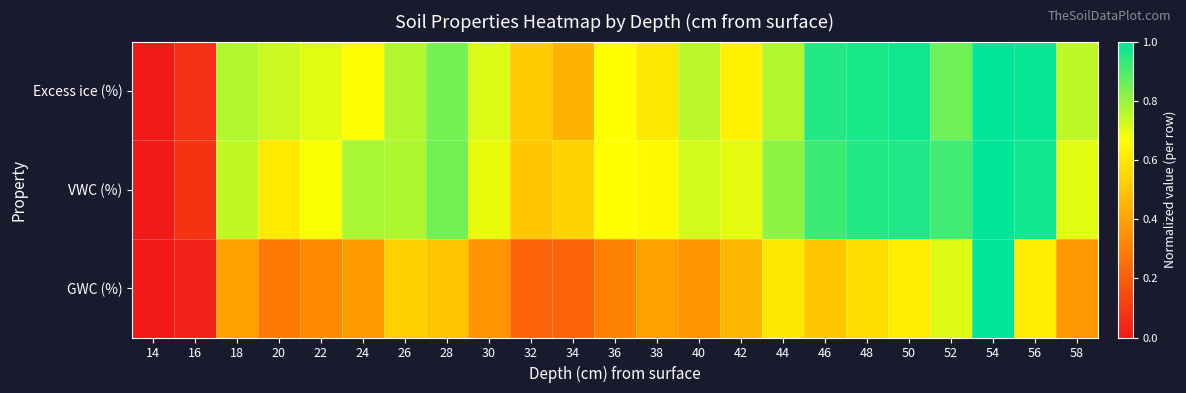

How many categories are shown in the chart?

23